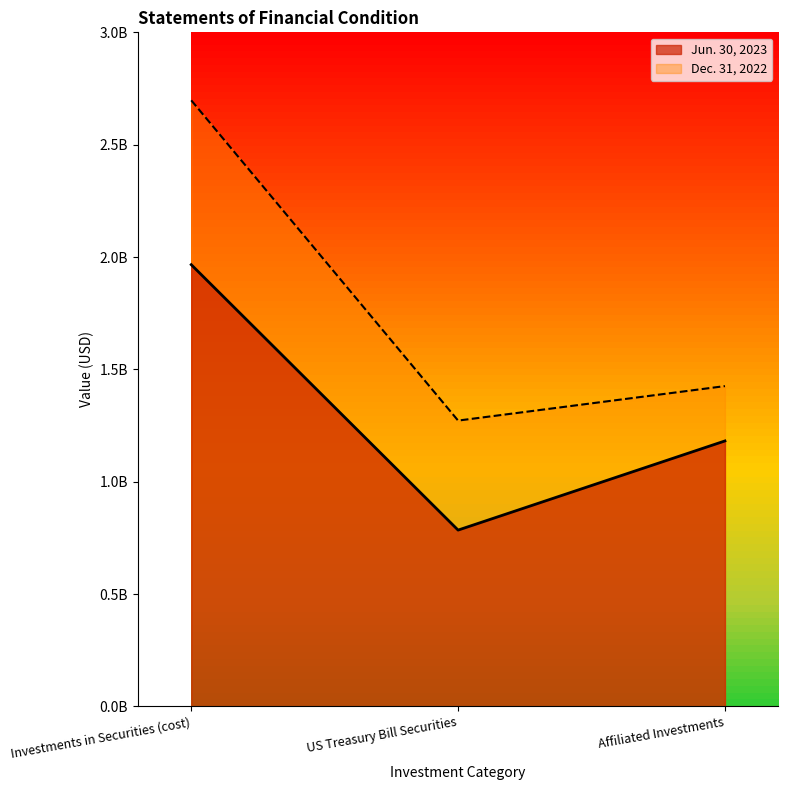

What is the label of the 3rd point from the right?

Investments in Securities (cost)